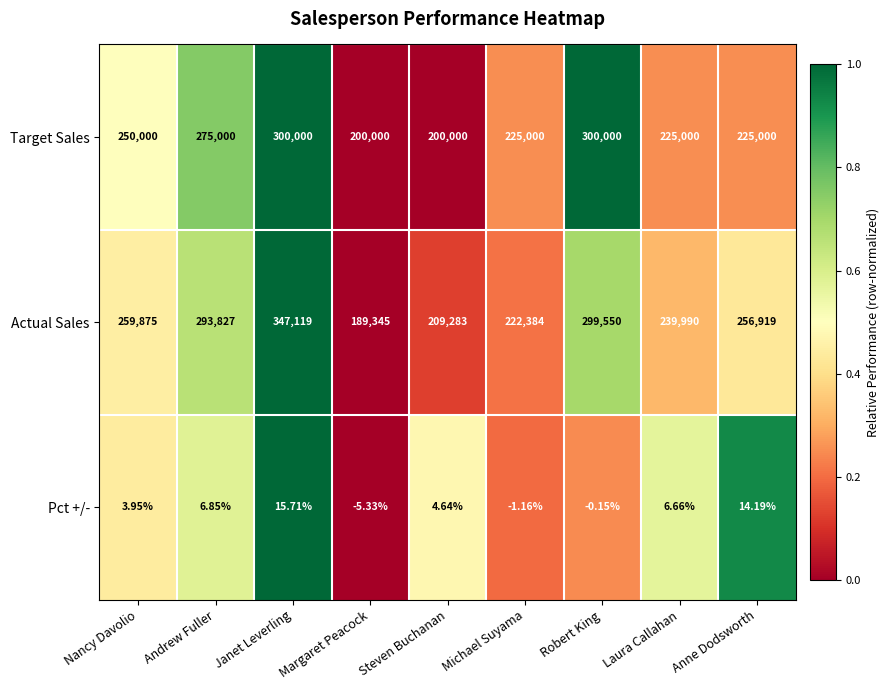

Count the number of data series in this chart.

3